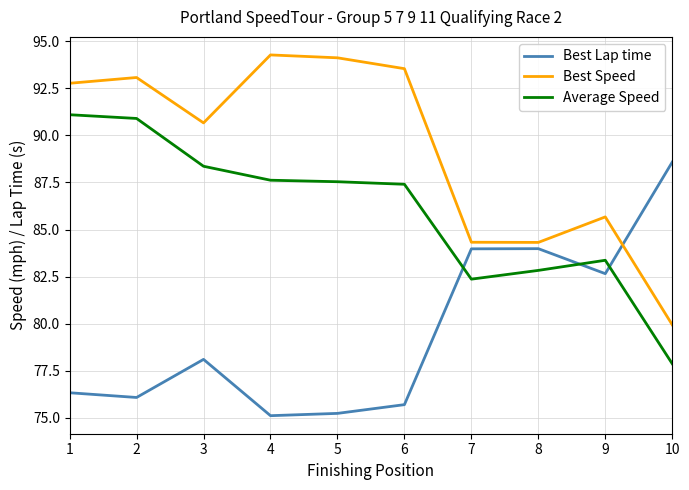

What is the average value of the Best Lap time series?

79.6